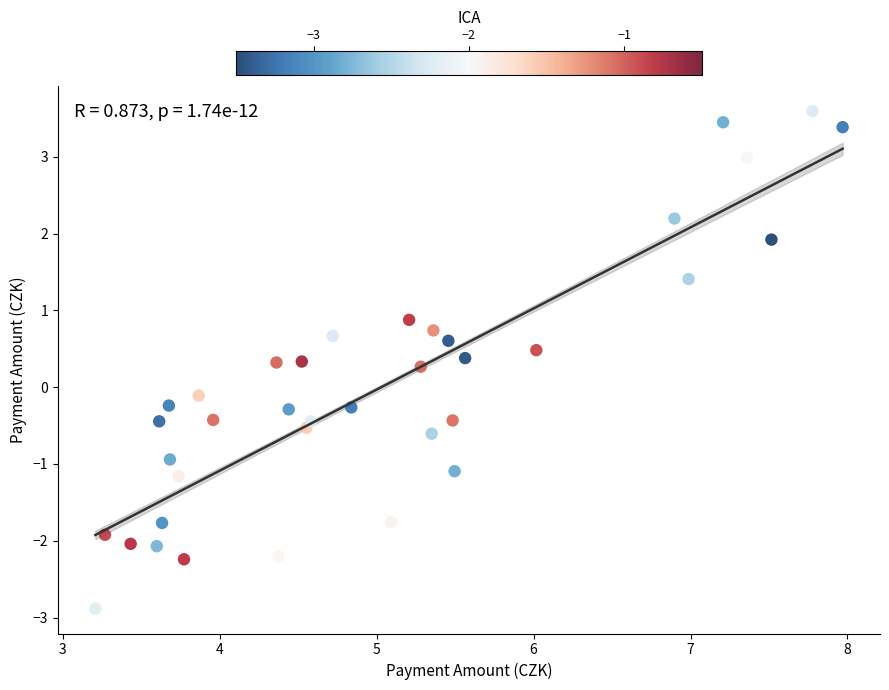

What is the range of X values (max minus min)?

4.8